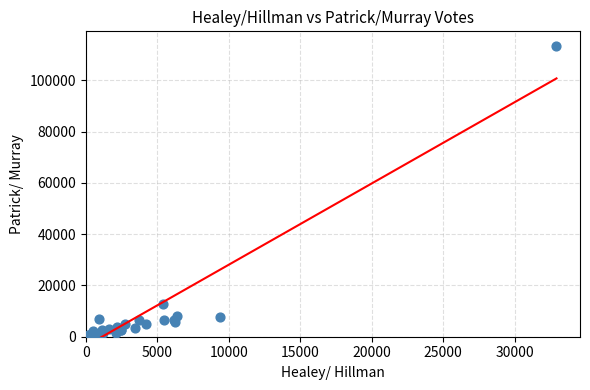

What Y value in the scatter plot is closest to 56732?

12875